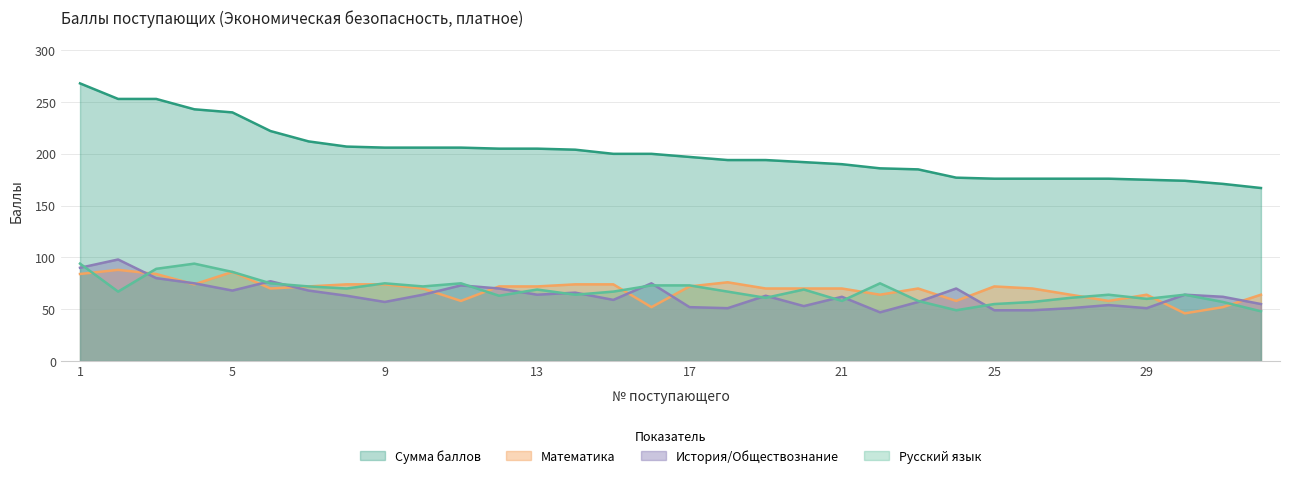

True or false: Математика has a value of 58 at 24.

True